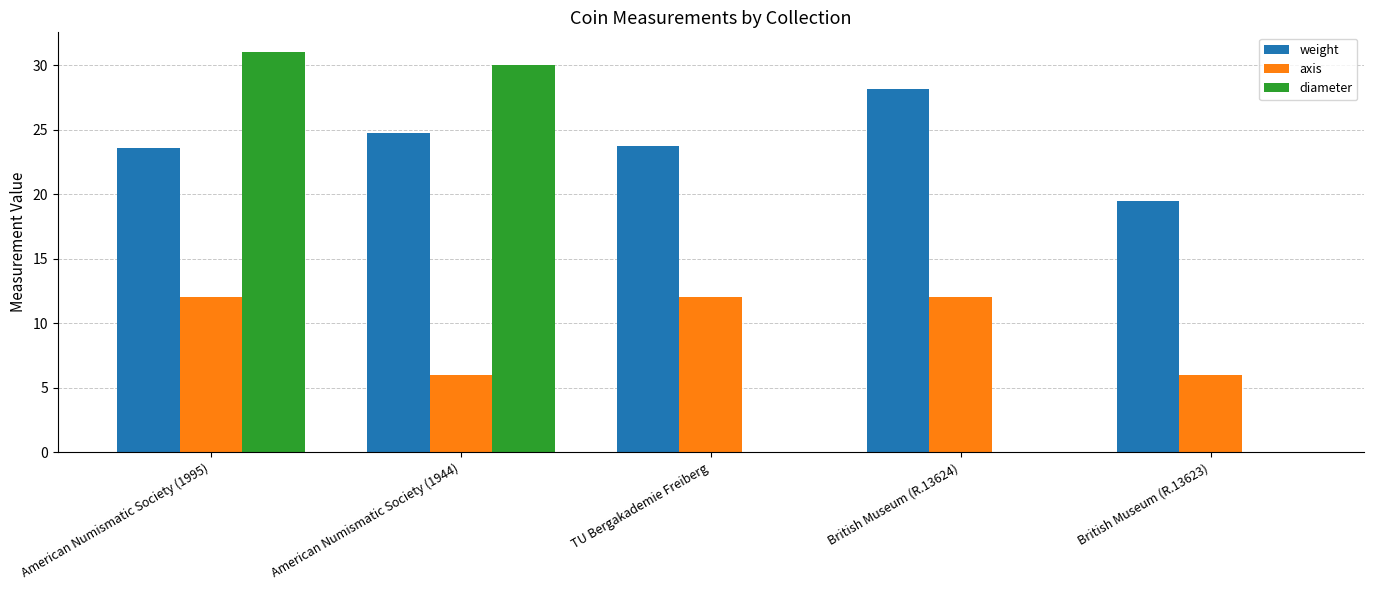

What are all the series names shown in the legend?

weight, axis, diameter